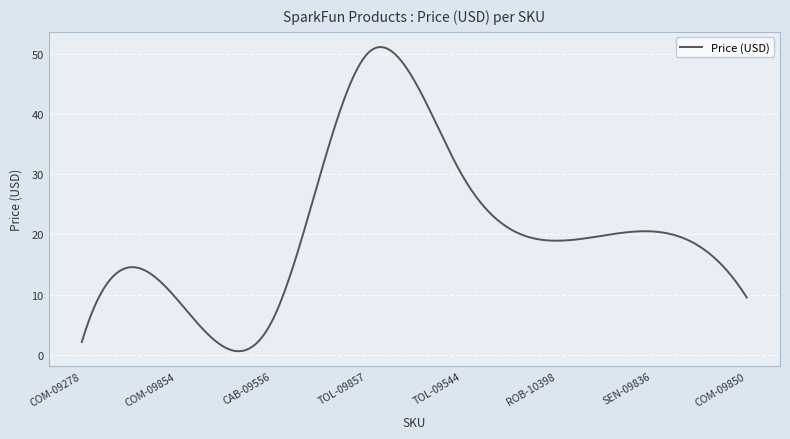

What is the greatest value displayed?

51.2